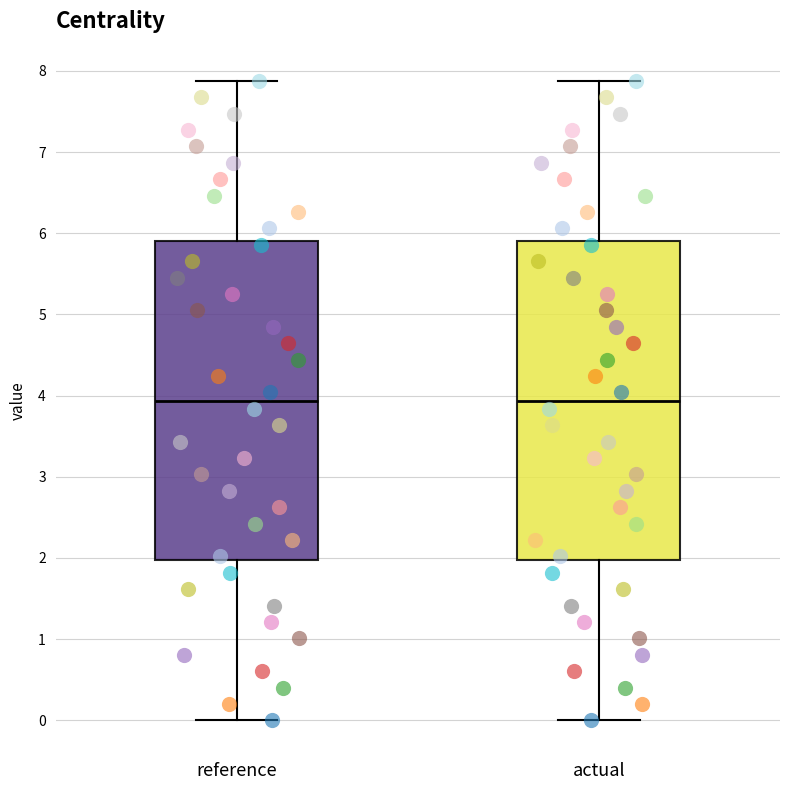

Where is the lower edge of the box for actual on the y-axis? The values are not printed on the chart, so give them approximately, as read against the axis.

2.0